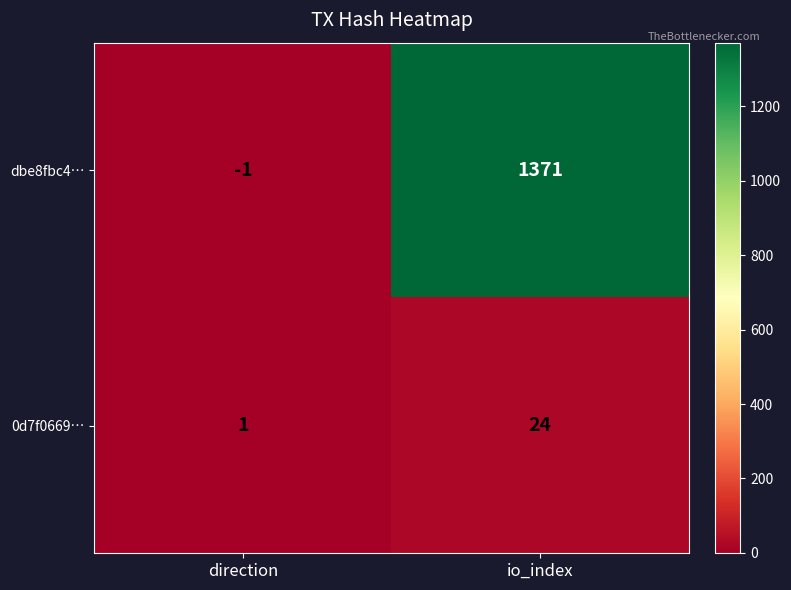

Between direction and io_index, which series saw the biggest shift?

dbe8fbc4…